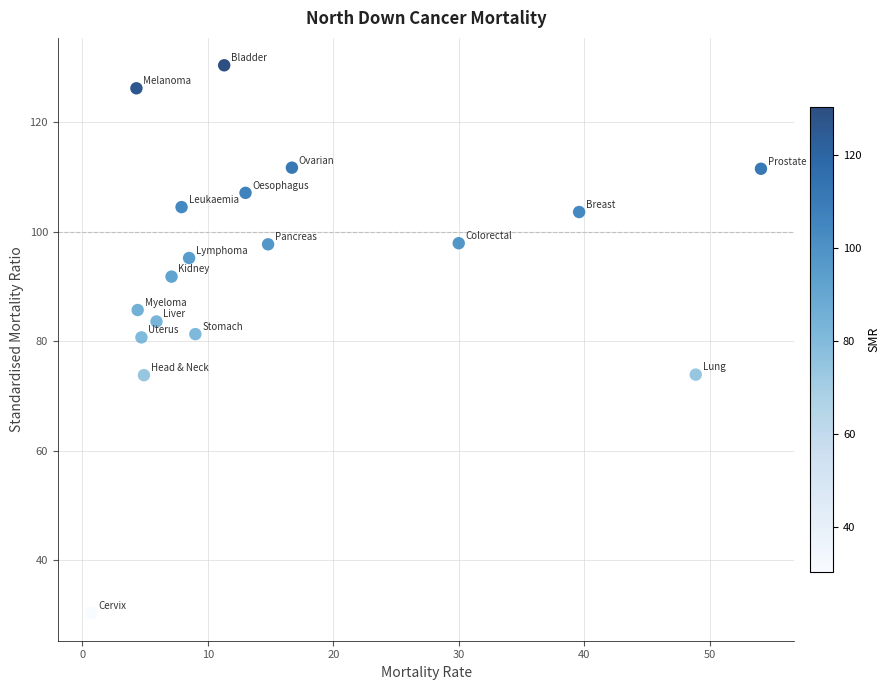

What is the range of X values (max minus min)?

53.4